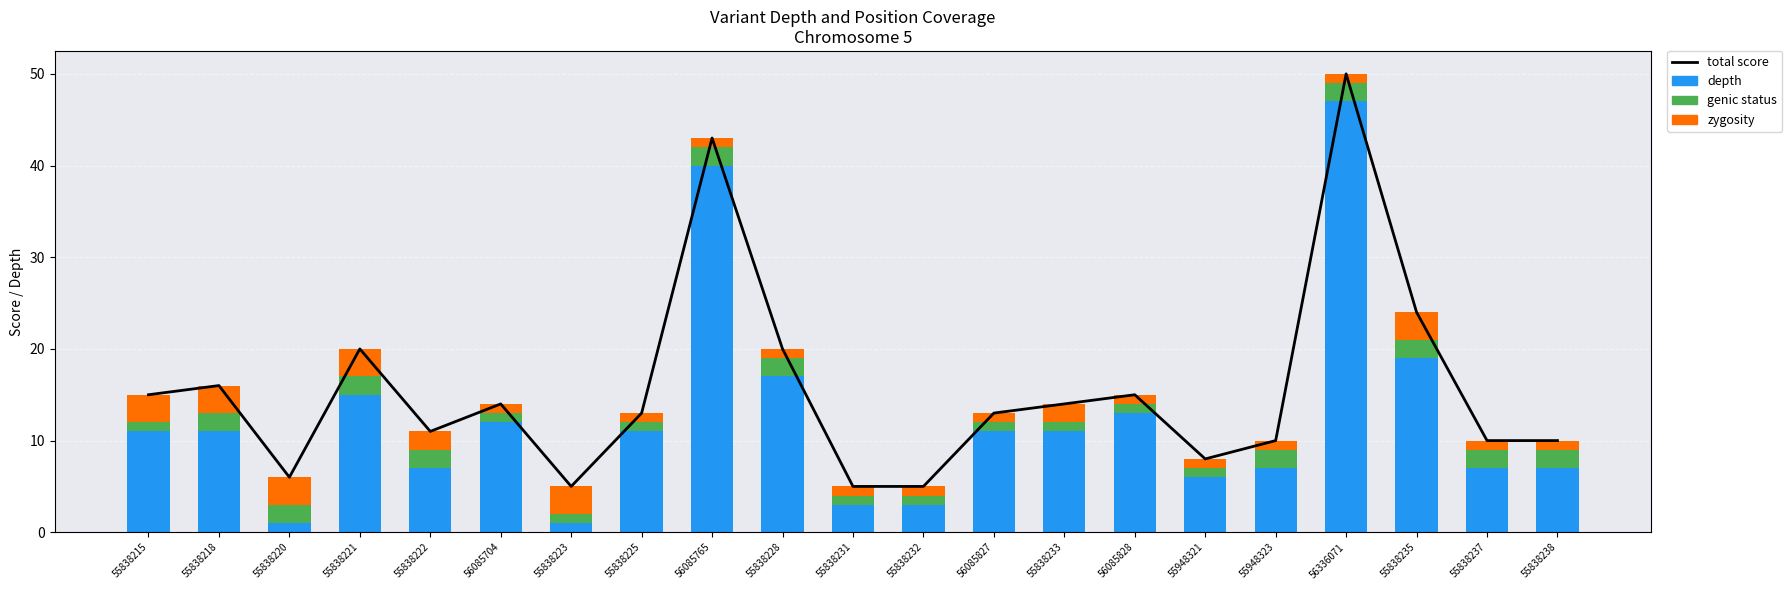

Which label corresponds to the largest value in the chart?

56336071